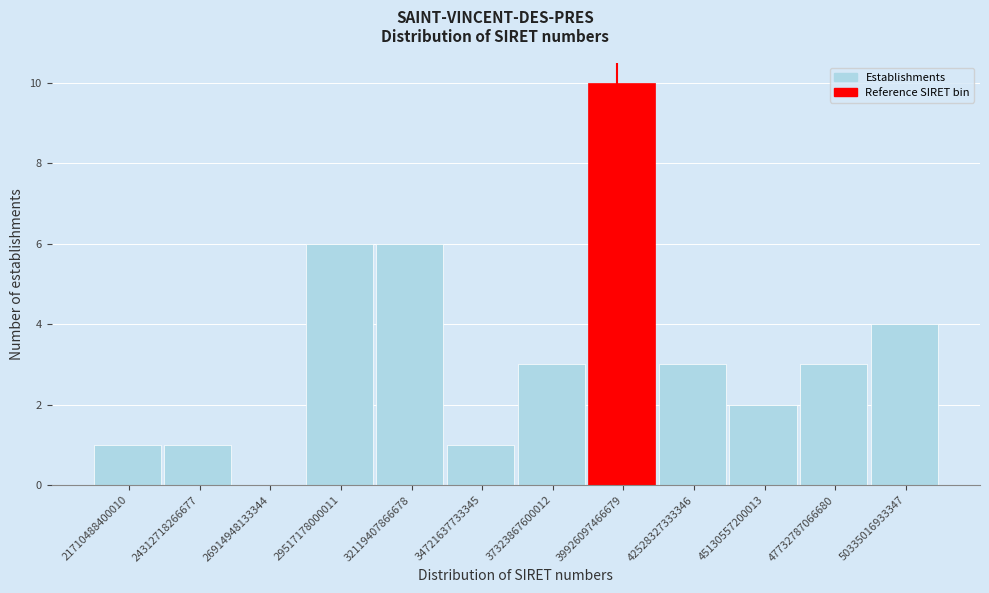

Reading right to left, extract all data points from this chart.

50335016933347=4	47732787066680=3	45130557200013=2	42528327333346=3	39926097466679=10	37323867600012=3	34721637733345=1	32119407866678=6	29517178000011=6	26914948133344=0	24312718266677=1	21710488400010=1